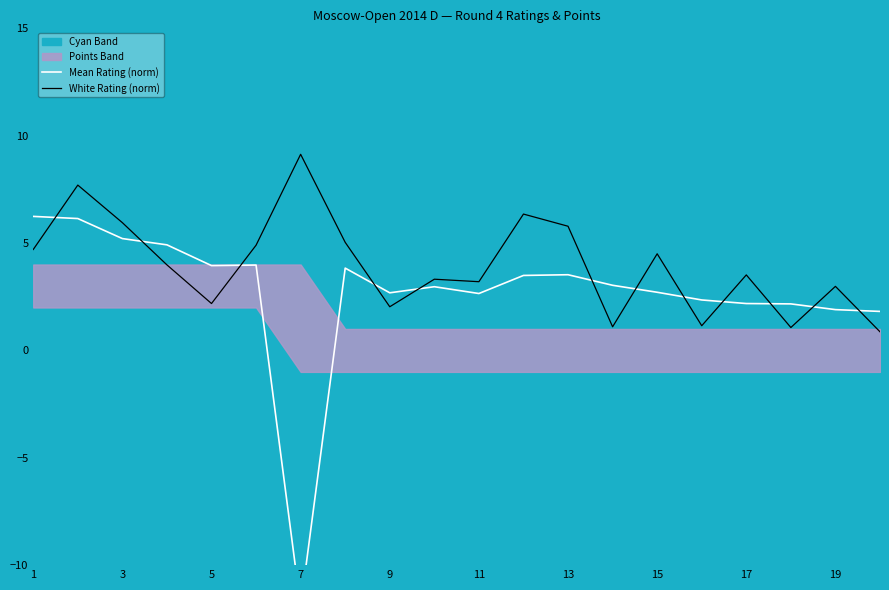

The White Rating (norm) series shows 4.5 at 15. True or false?

True